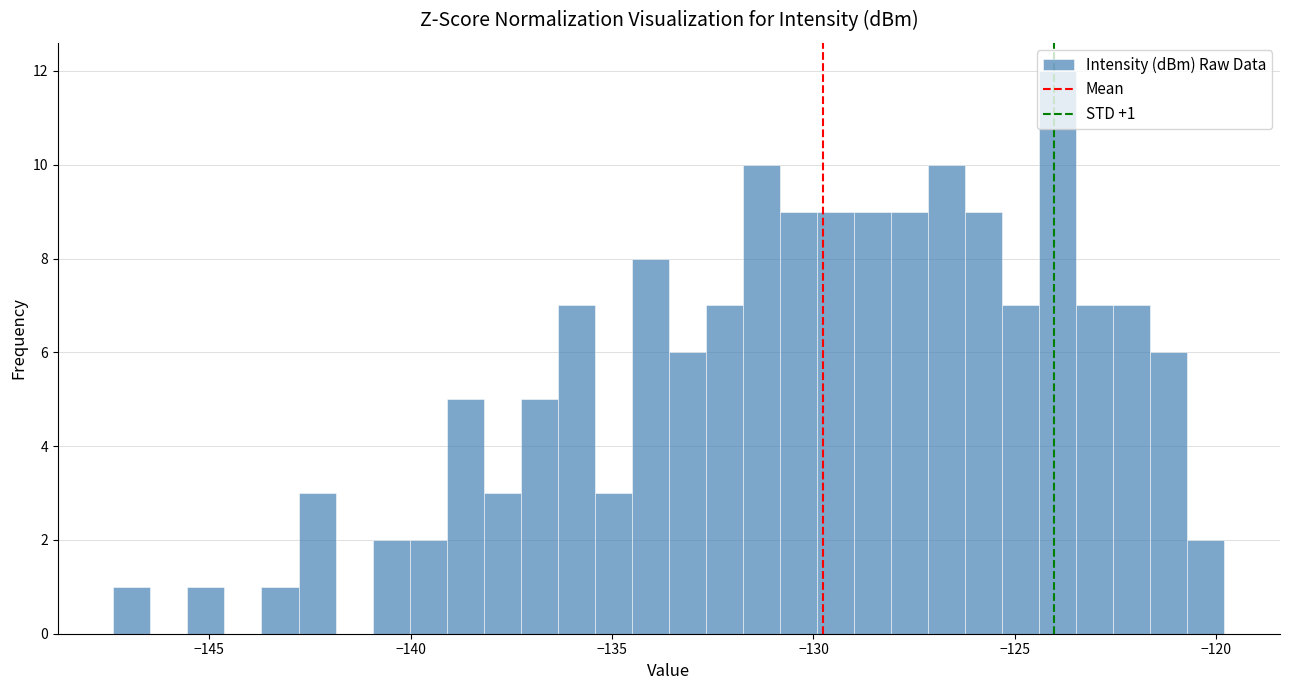

Around what value on the x-axis is the tallest bar? Give the approximate position of its centre, as read against the axis.

-124.0